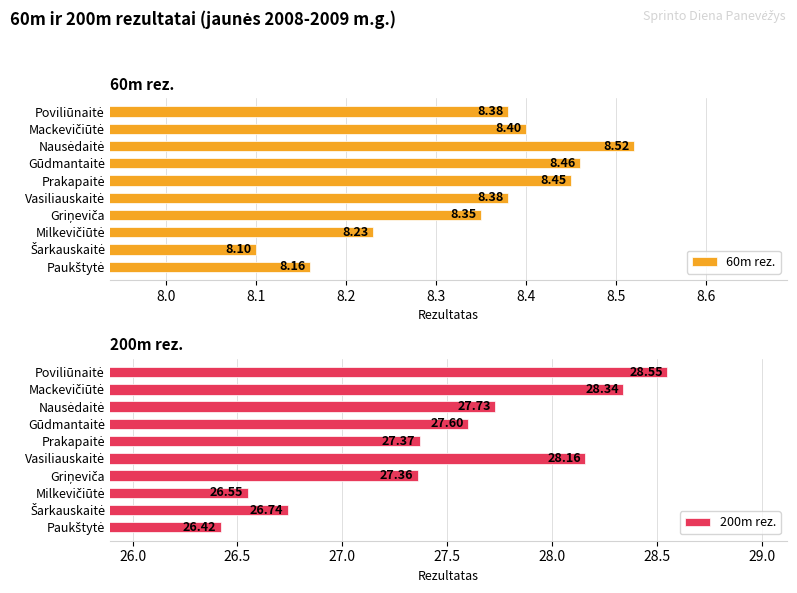

What are all the series names shown in the legend?

60m rez., 200m rez.